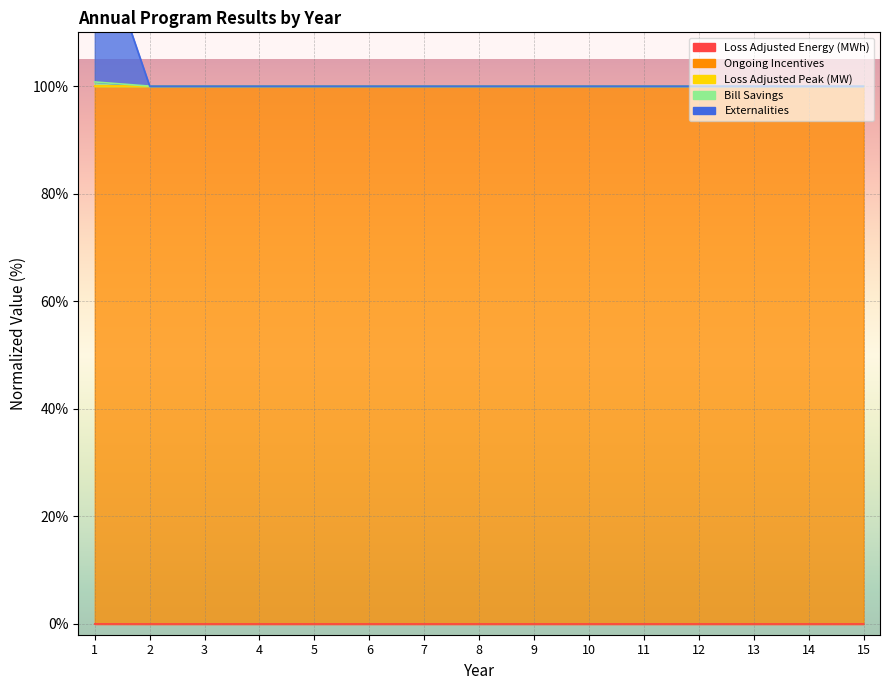

True or false: Loss Adjusted Peak (MW) and Loss Adjusted Energy (MWh) cross at least once.

False